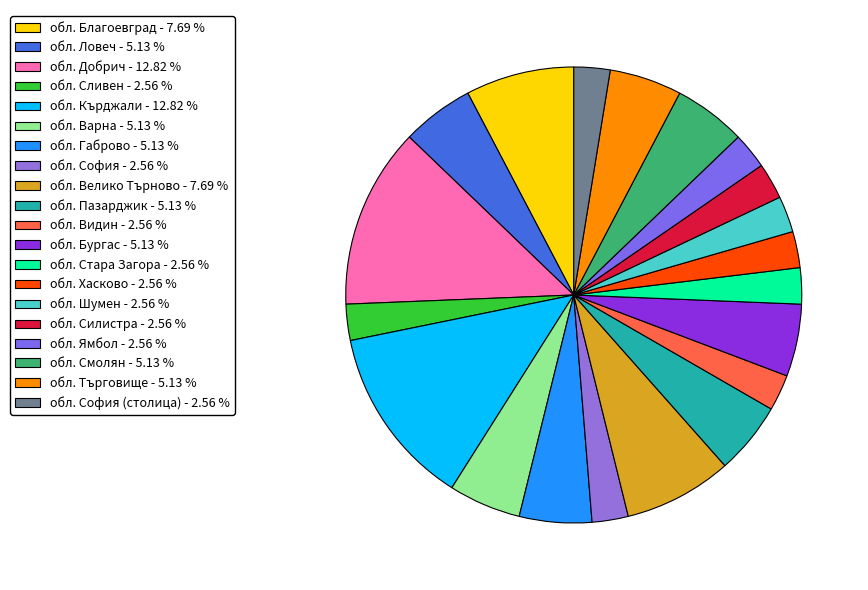

How many slices are in this pie chart?

20